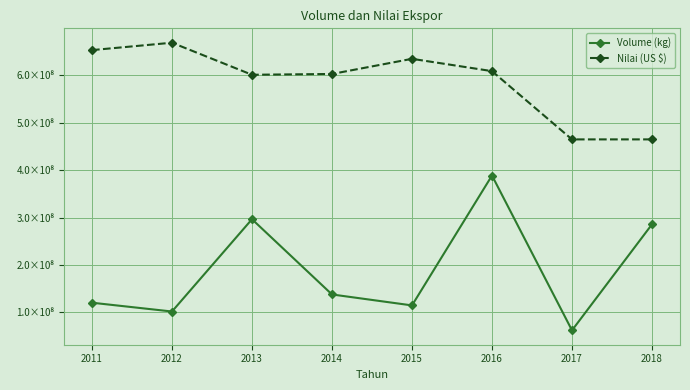

What are all the series names shown in the legend?

Volume (kg), Nilai (US $)